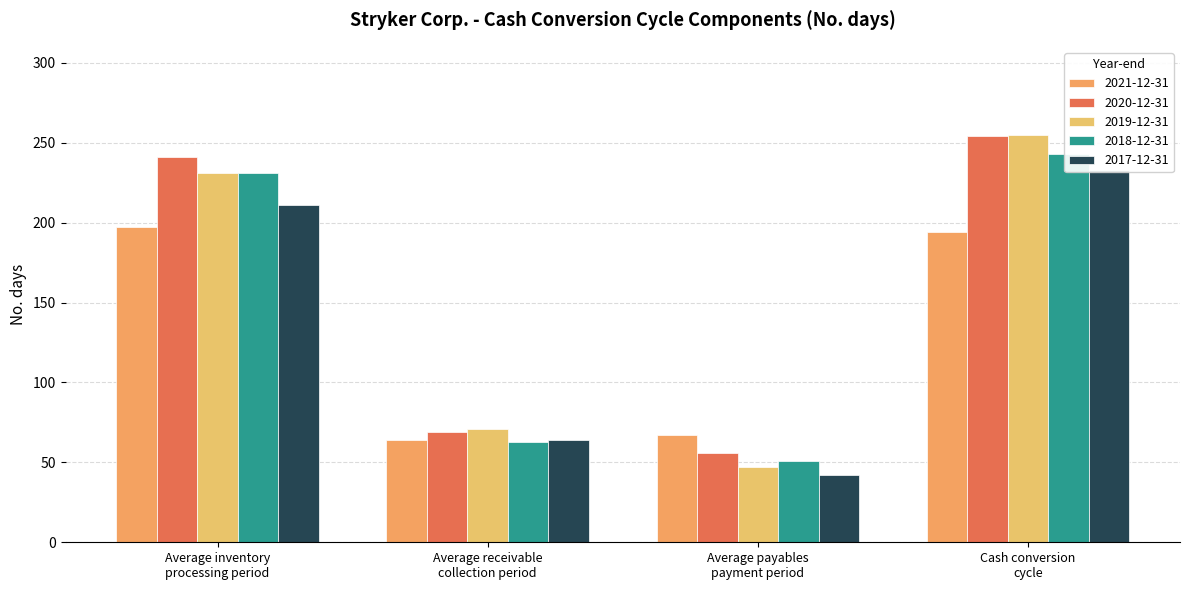

How many data points in 2017-12-31 are above 211?

1